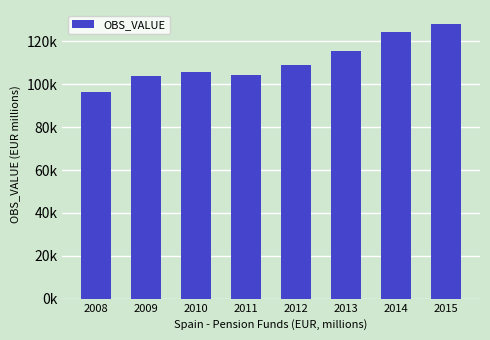

Which has a higher value, 2015 or 2011?

2015